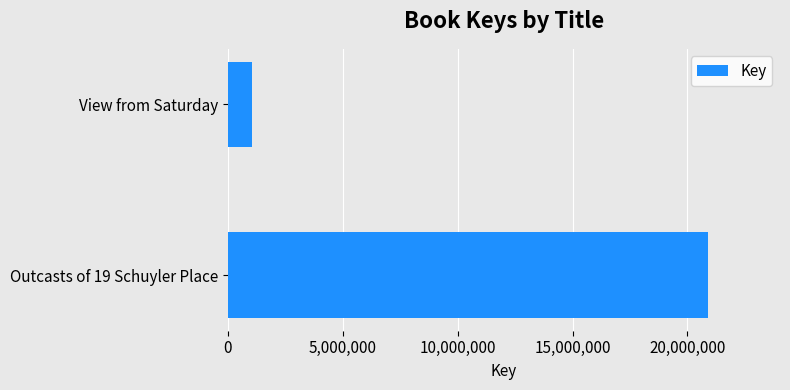

At which label is the value closest to 10974981?

View from Saturday